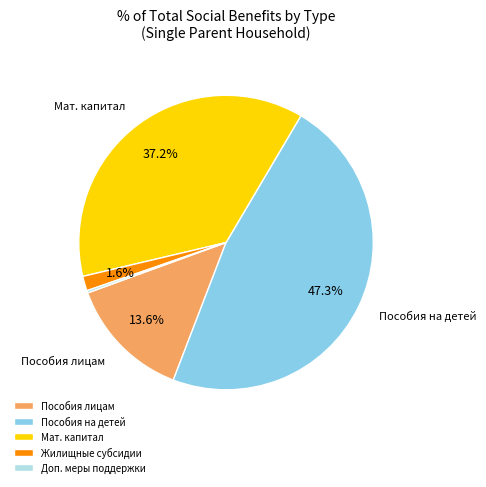

Which has a higher value, Жилищные субсидии or Пособия лицам?

Пособия лицам